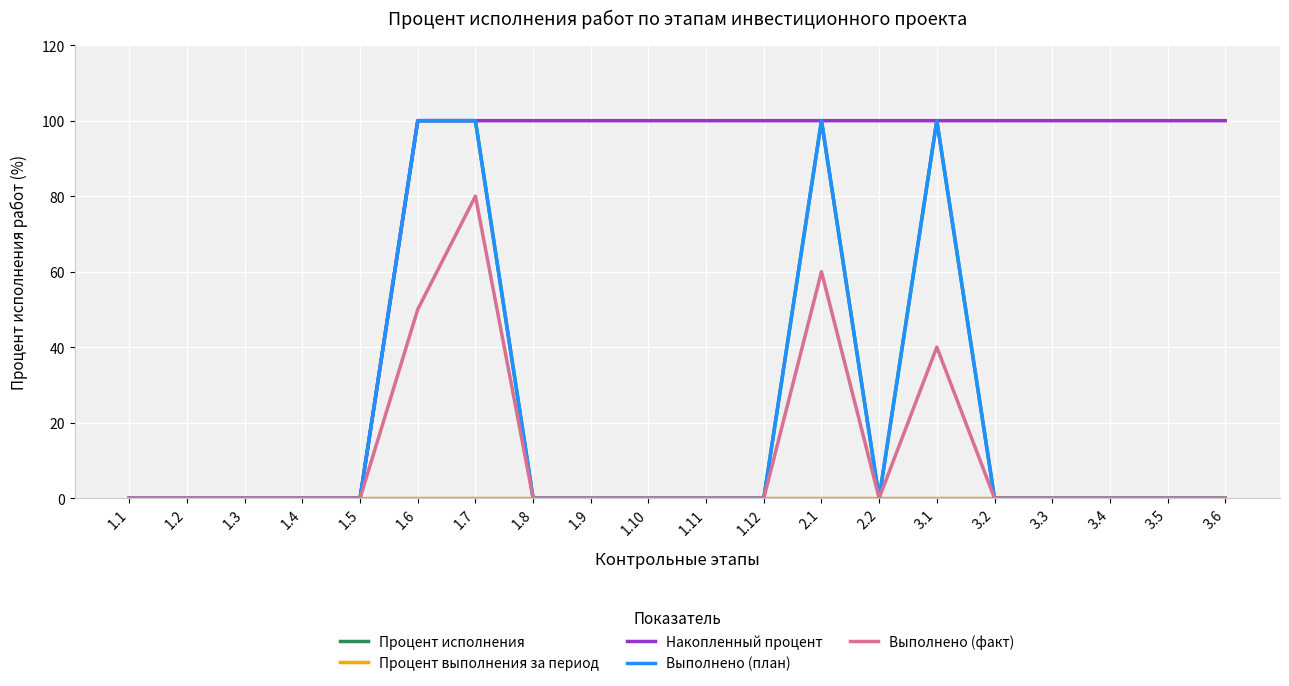

How many times do Накопленный процент and Процент исполнения cross each other?

2